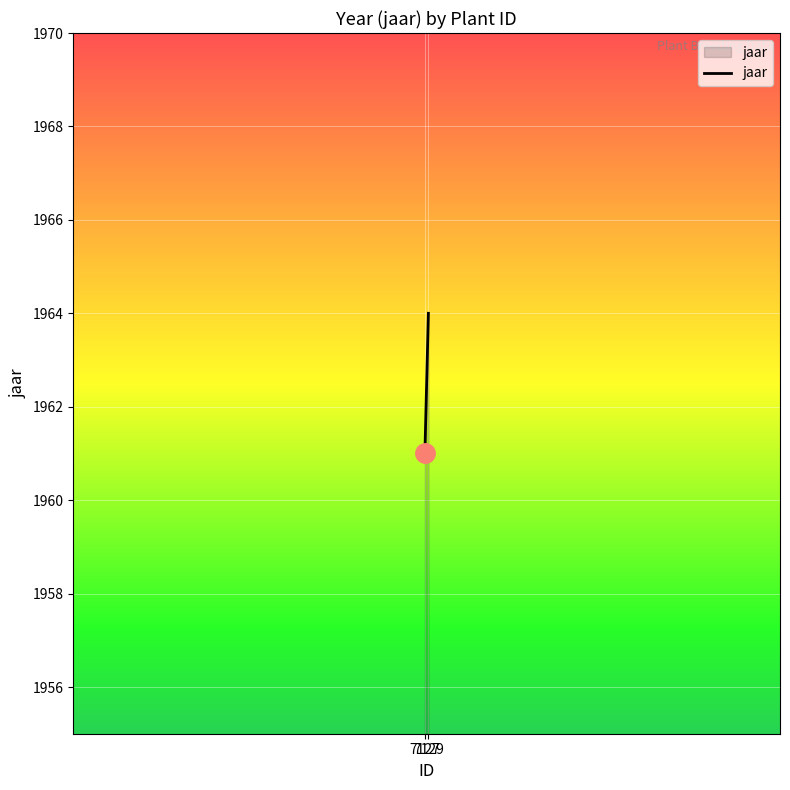

What is the value of the 1st point from the left?

1961